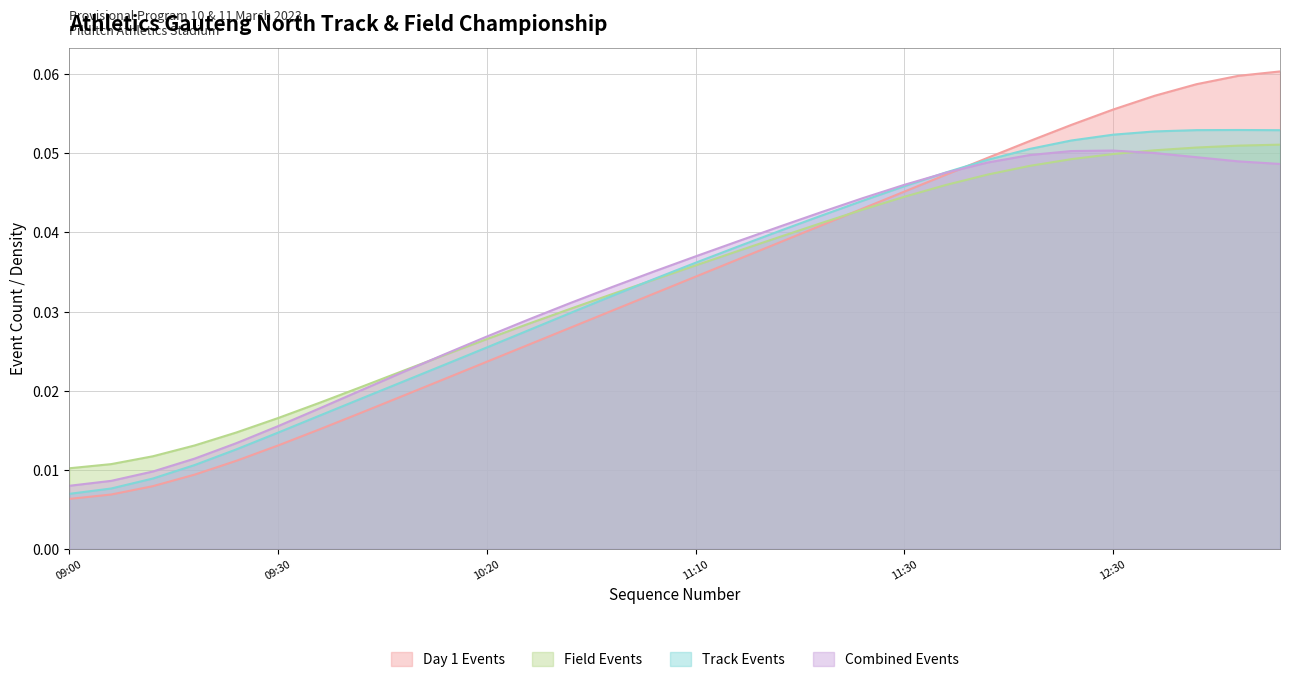

At how many categories does at least one series exceed 0?

30